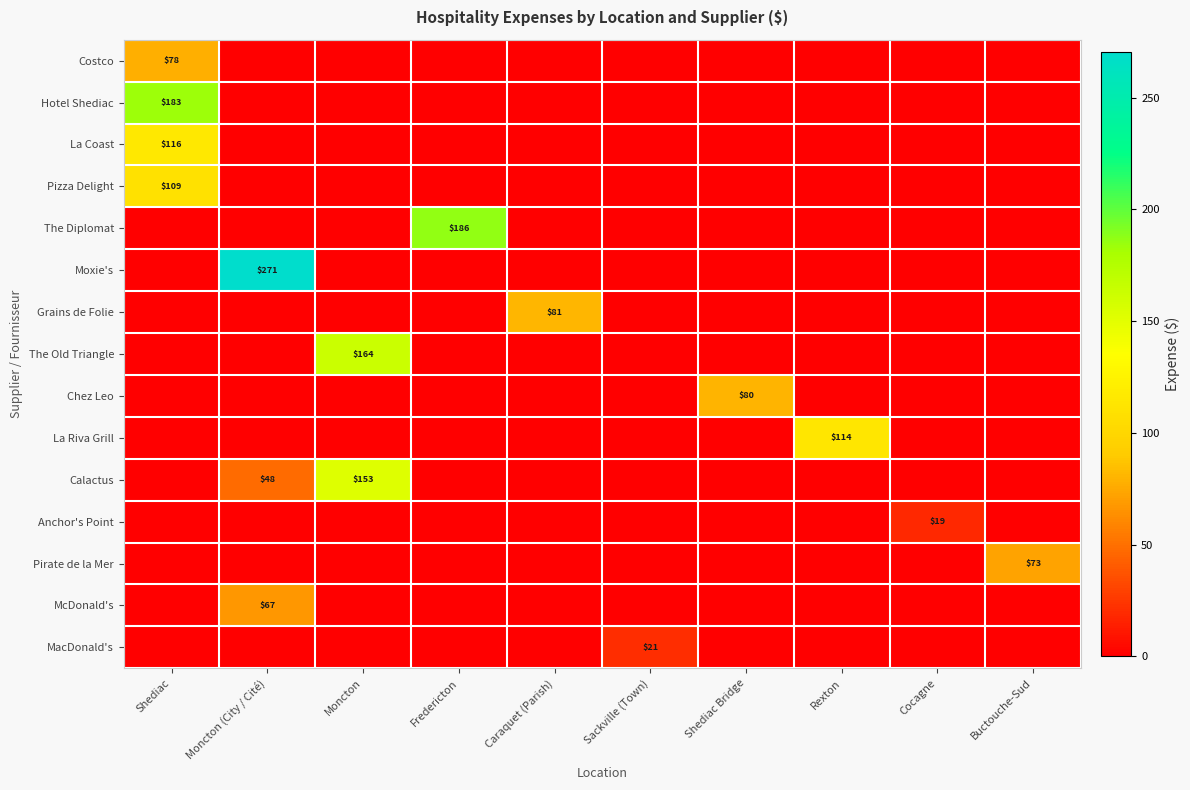

What is the spread (max minus min) of values at Fredericton?

186.5